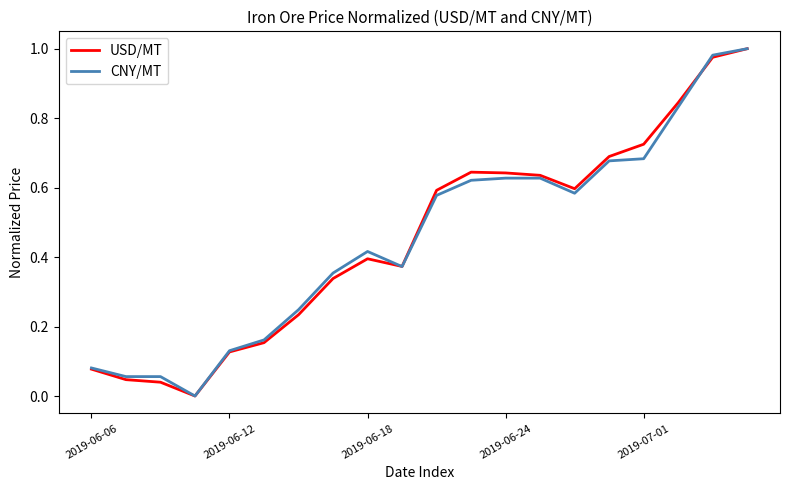

What is the greatest value displayed?

1.0